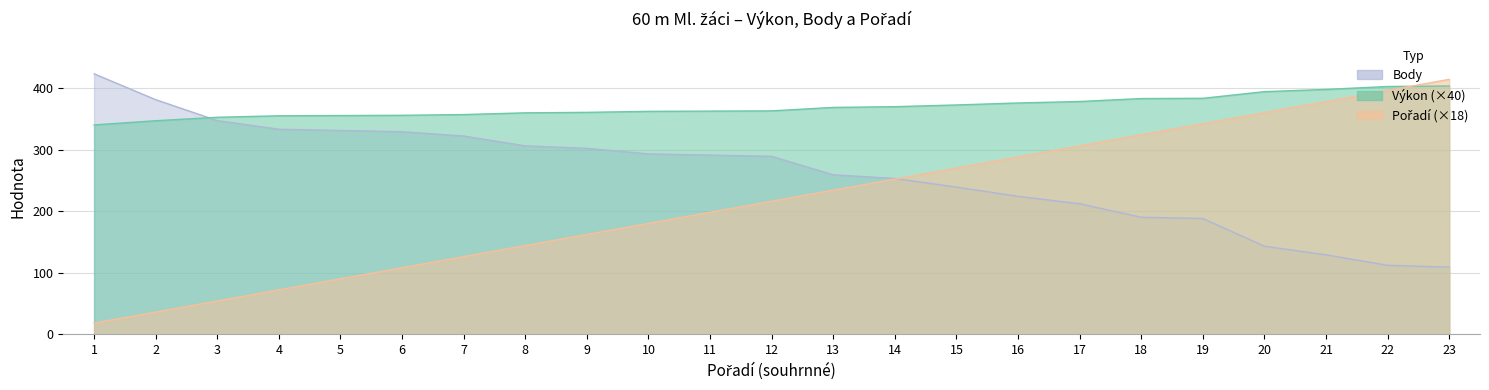

Where does the Výkon series first go above 362?

11